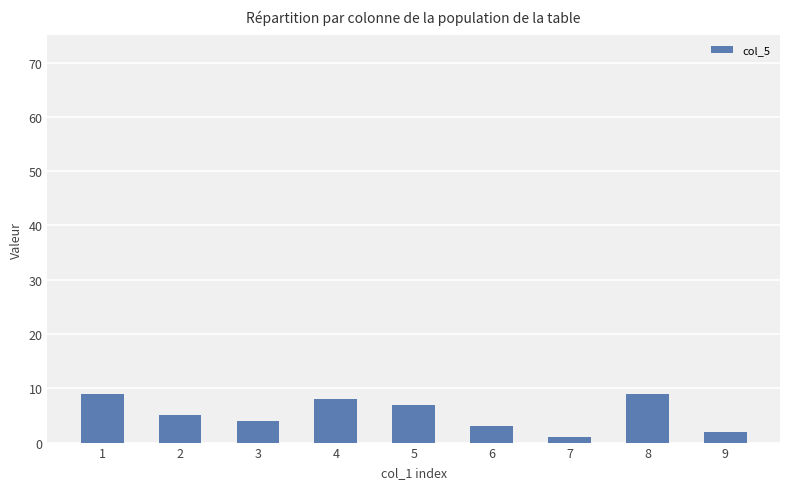

Reading left to right, what are all the values shown in this chart?

9	5	4	8	7	3	1	9	2